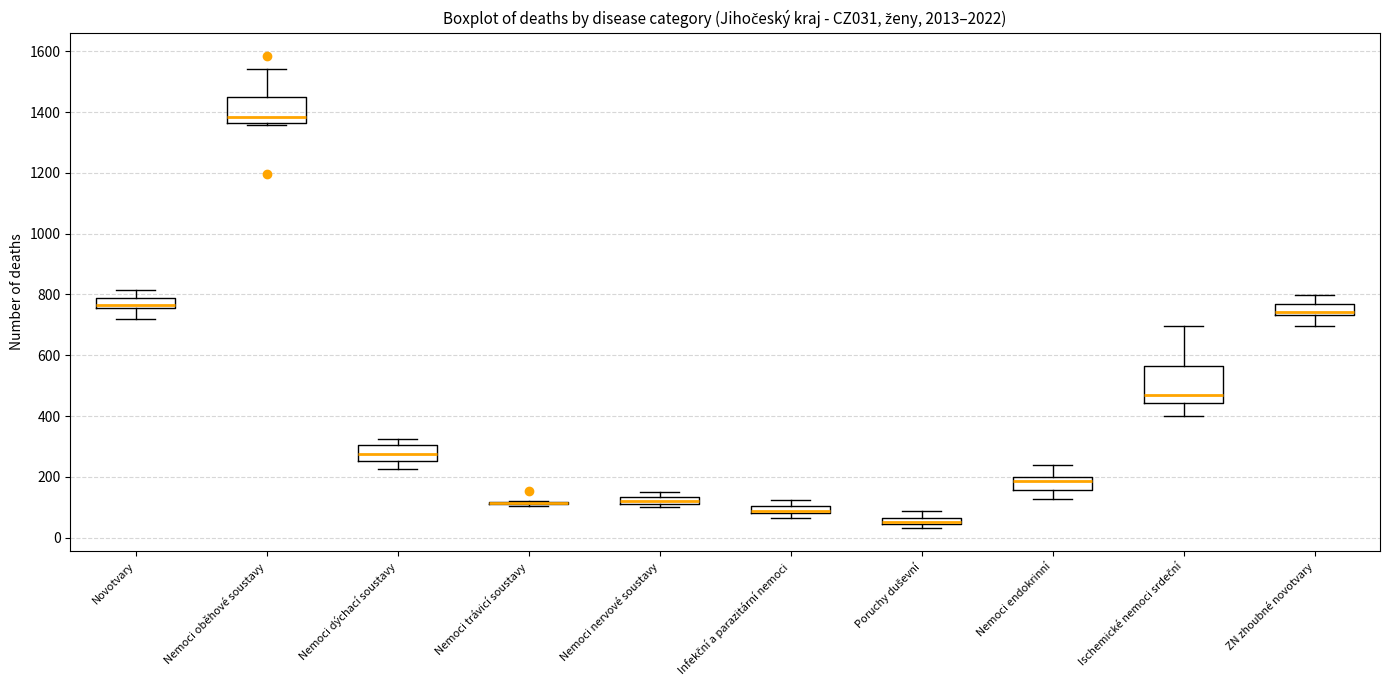

Which box is the tallest, from its lower edge to its upper edge?

Ischemické nemoci srdeční